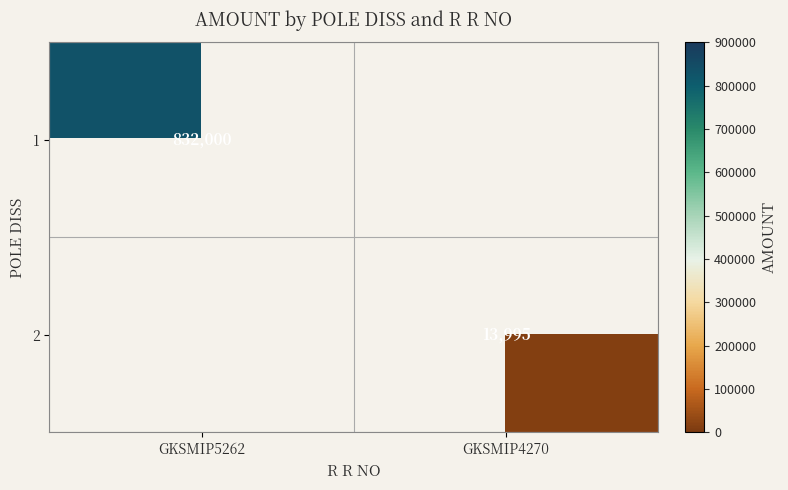

Is it true that 1 equals 832000 at GKSMIP5262?

True